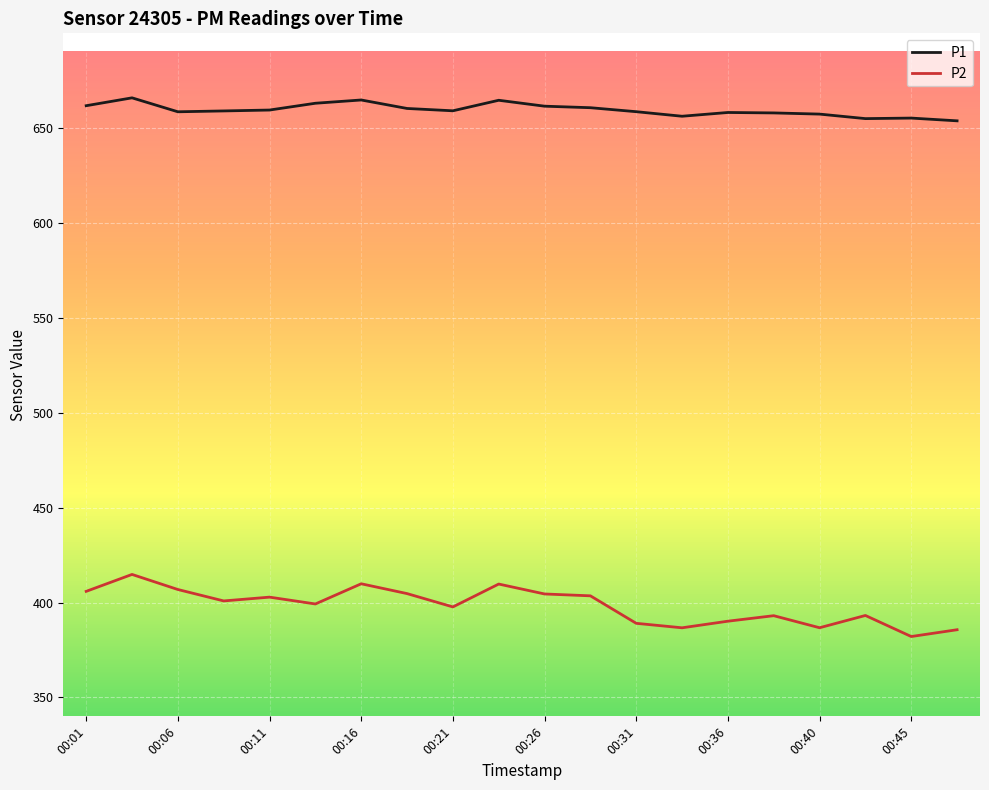

Which series has the widest spread of values?

P2